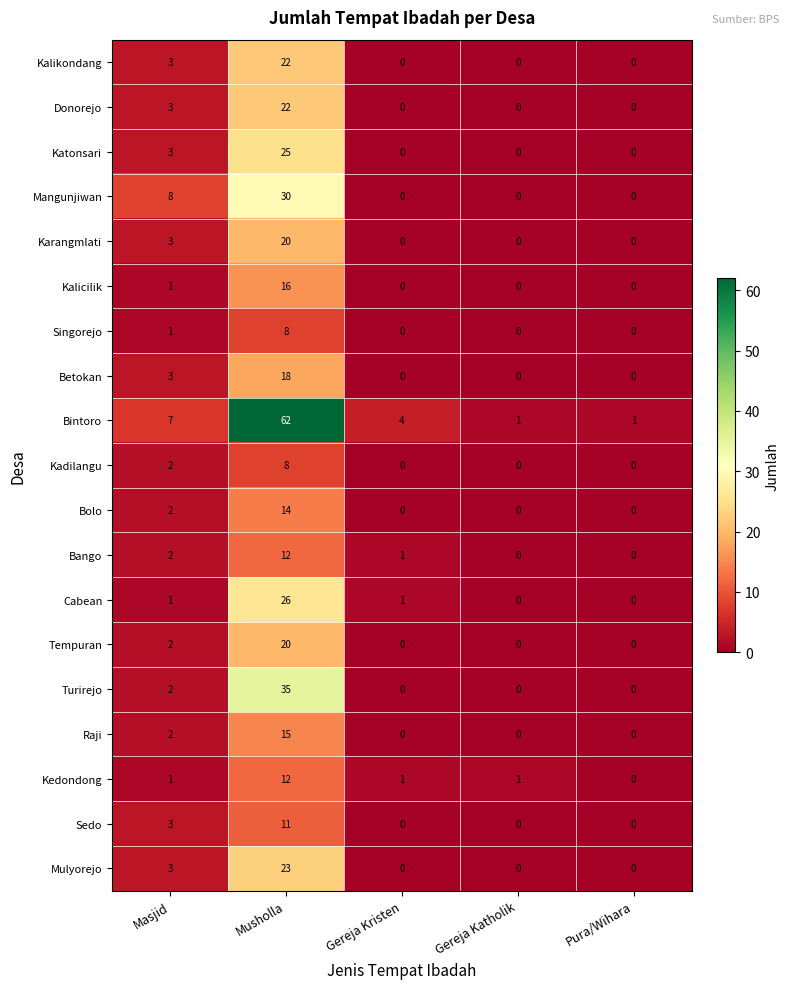

What is the sum of the Mulyorejo values at Pura/Wihara and Masjid?

3